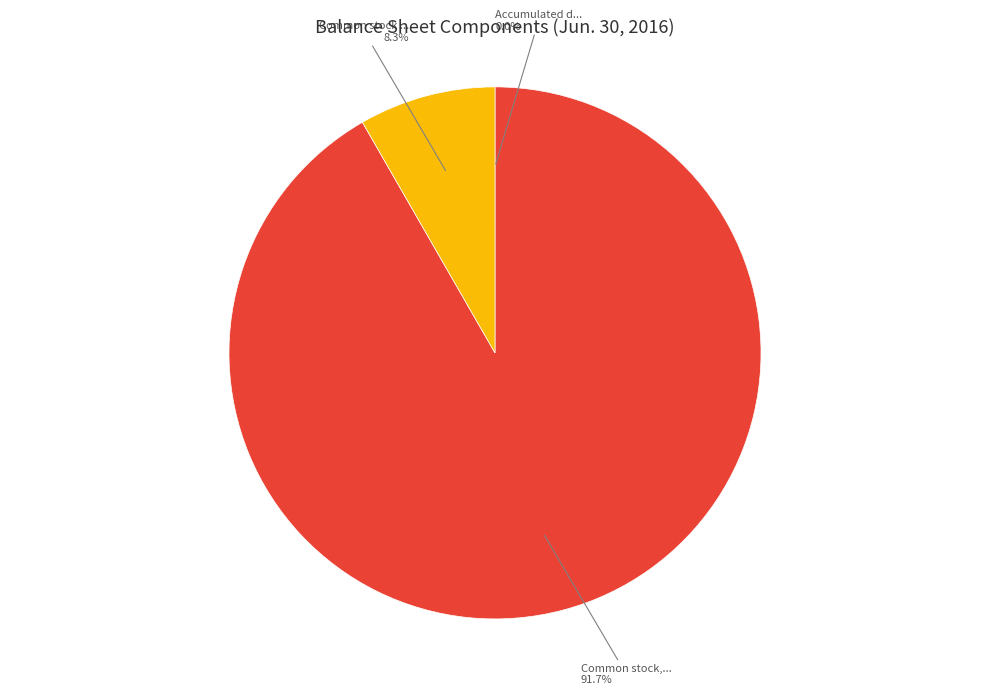

Is there any slice that represents more than half of the pie?

Yes